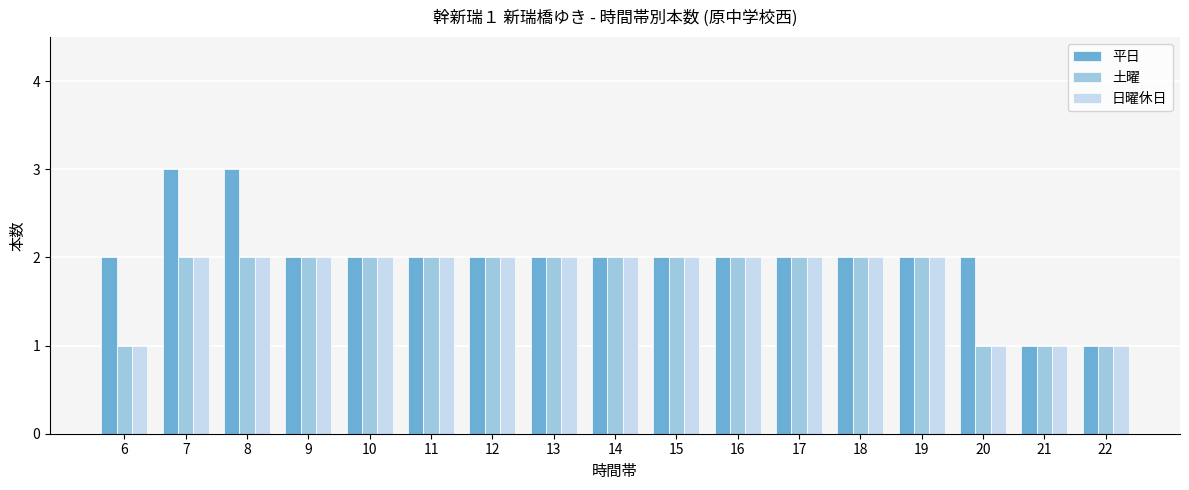

True or false: 土曜 has a value of 2 at 9.

True